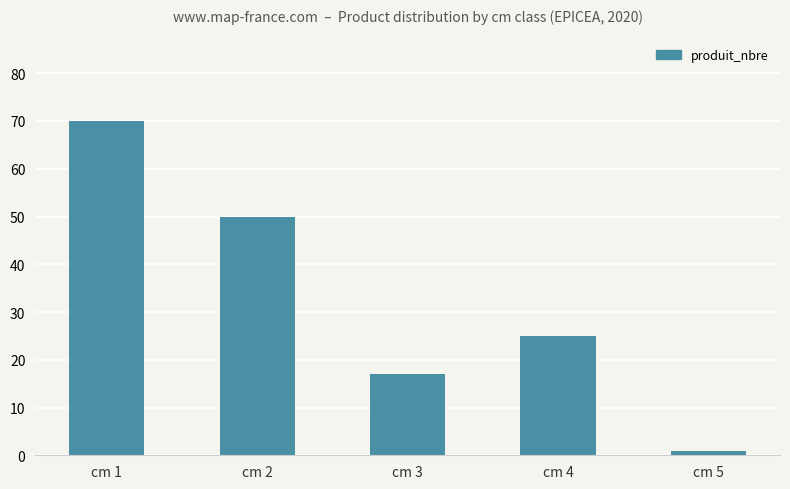

Is it true that the value at cm 1 is 70?

True